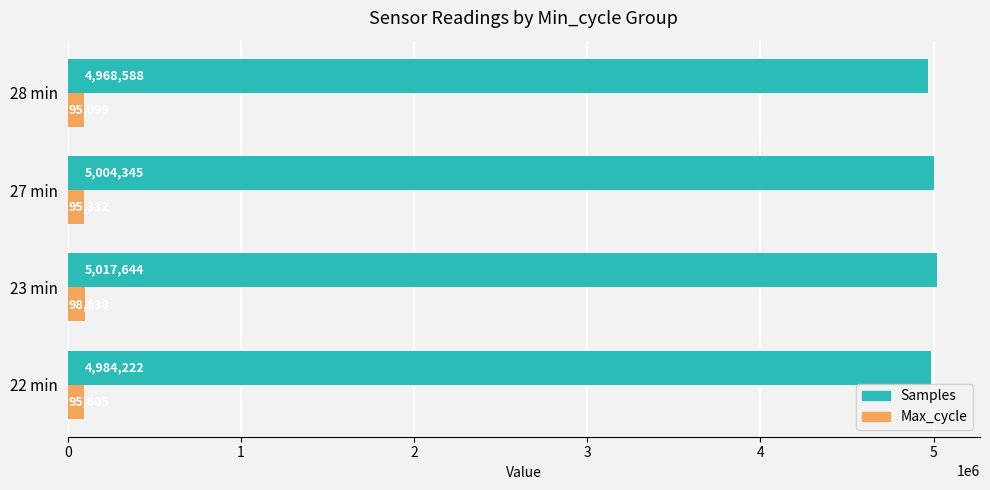

What is the difference between the maximum and second lowest values in the Samples series?

33422